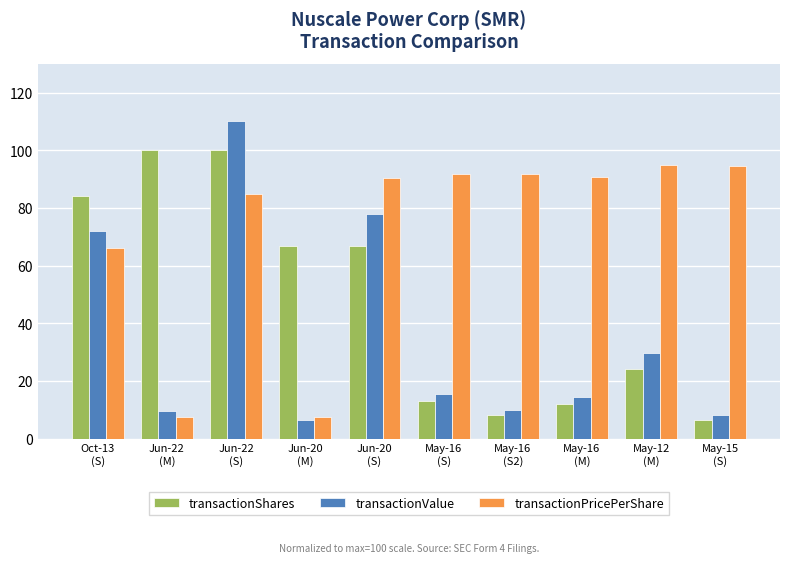

Rank the series by their maximum value, from highest to lowest.

transactionValue, transactionShares, transactionPricePerShare